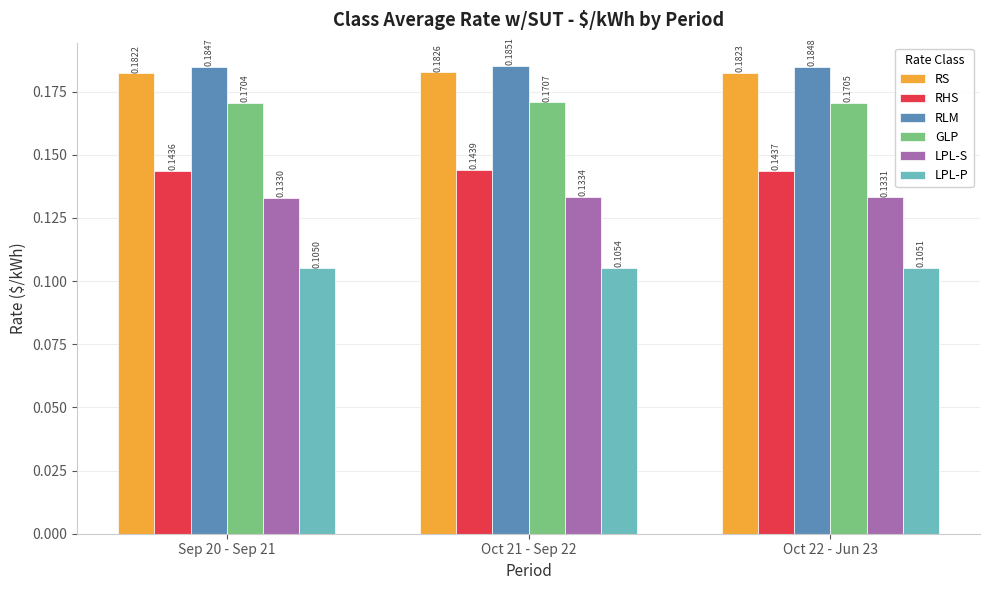

True or false: LPL-P has a value of 0.2 at Oct 21 - Sep 22.

False